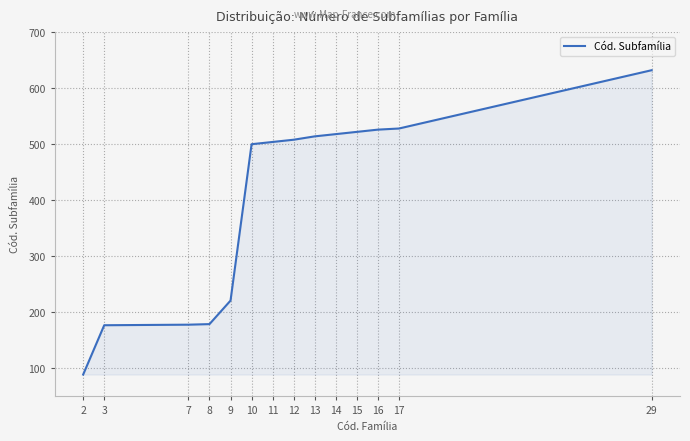

The value at 15 is 522. True or false?

True